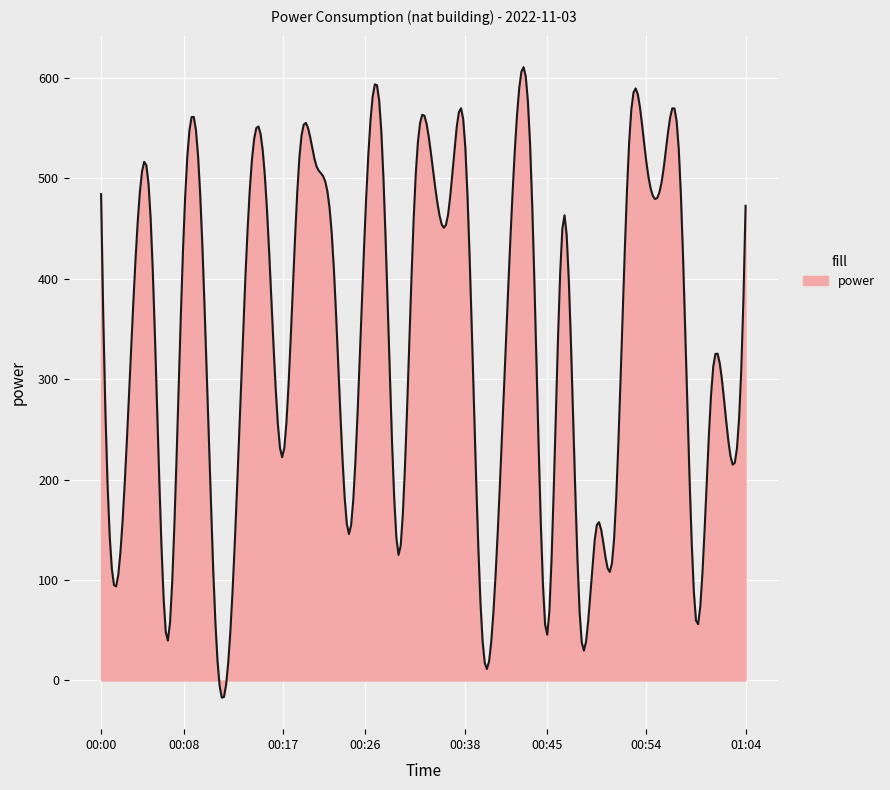

Count the number of data series in this chart.

1